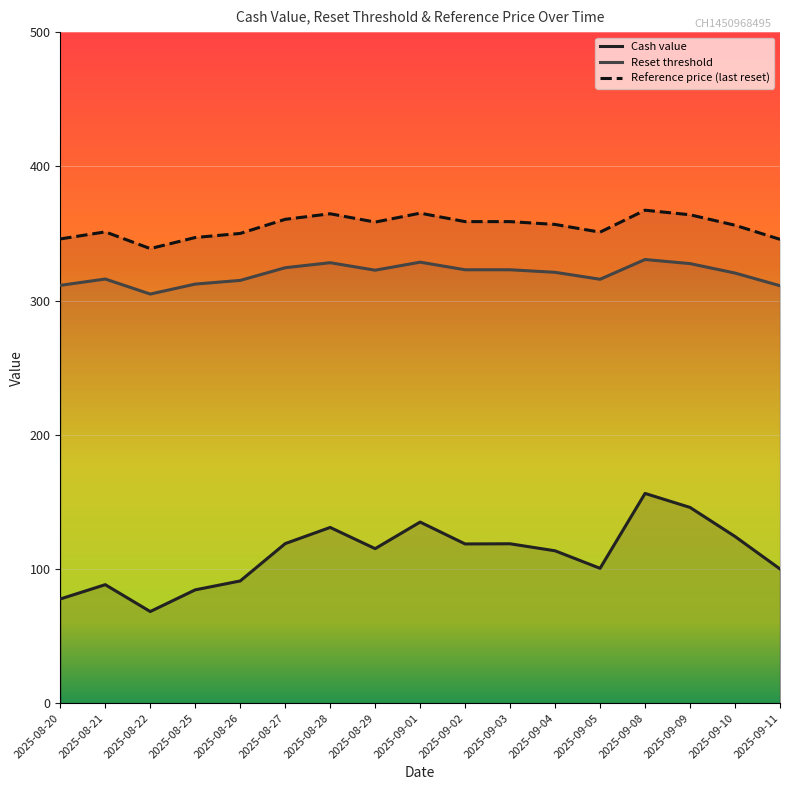

At 2025-09-03, list the series in order from largest to smallest.

Reference price (last reset), Reset threshold, Cash value